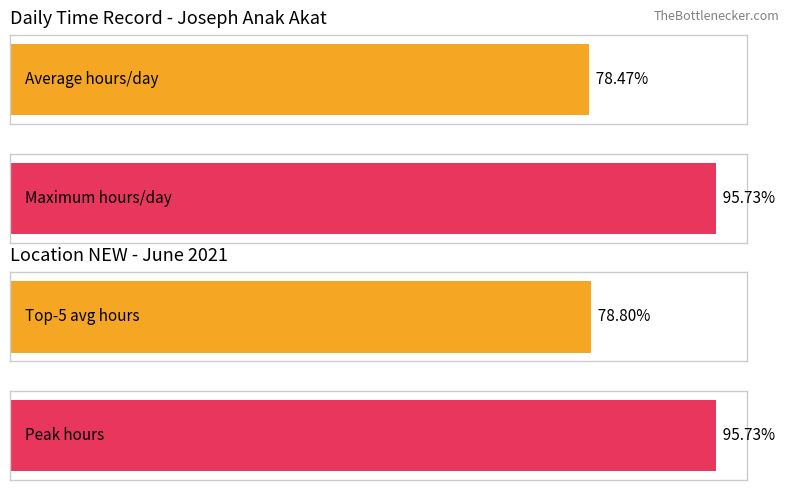

Count the number of data series in this chart.

1